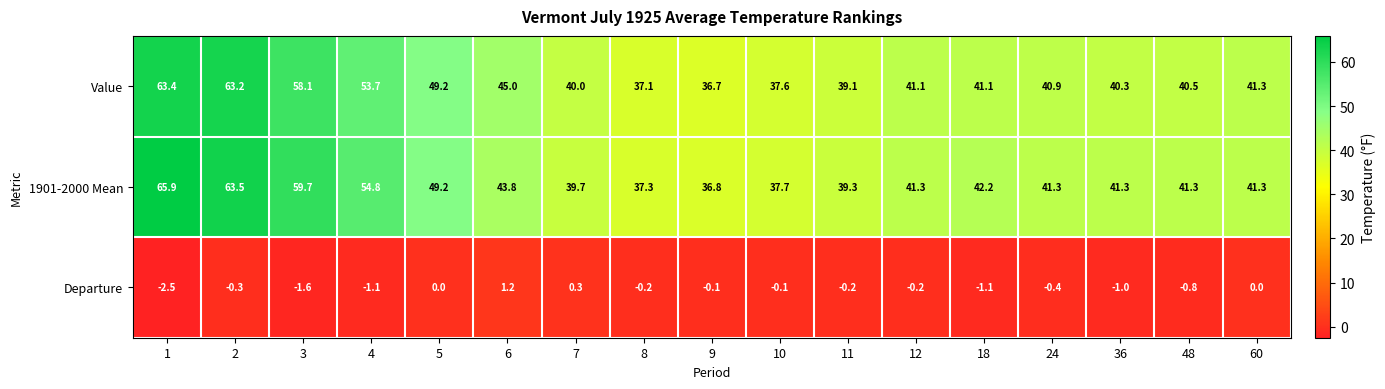

What is the smallest value displayed?

-2.5